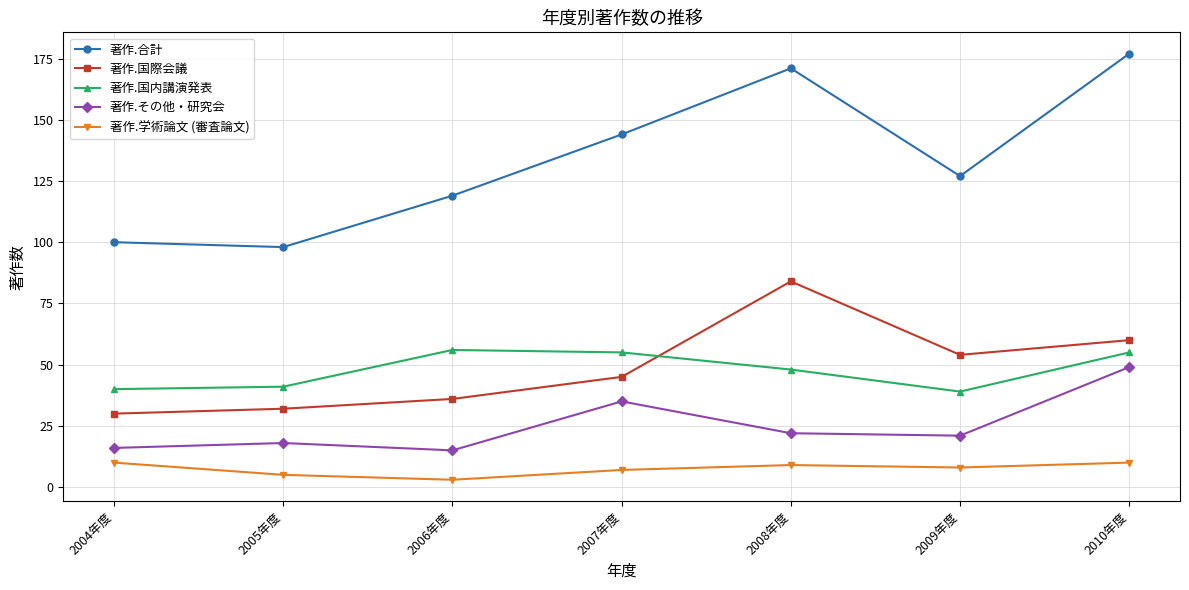

How many lines are shown in the chart?

5